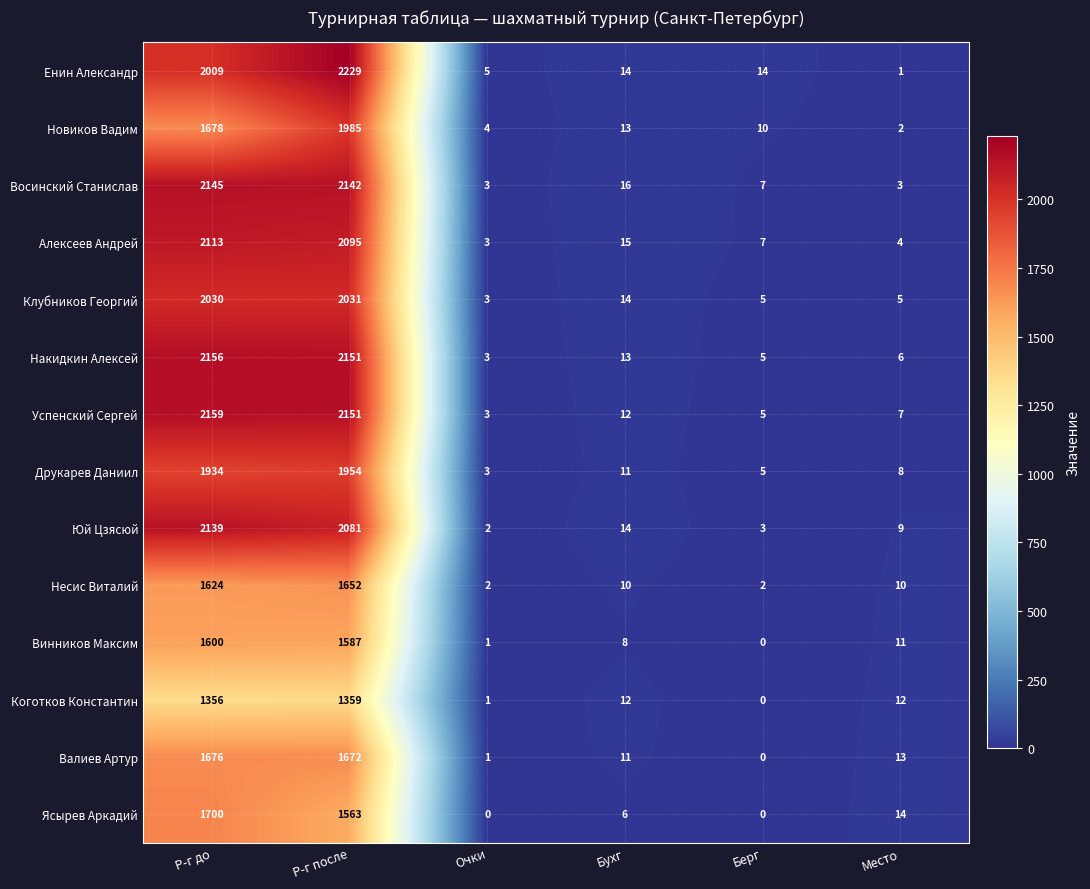

What is the approximate value of Клубников Георгий at Очки?

3